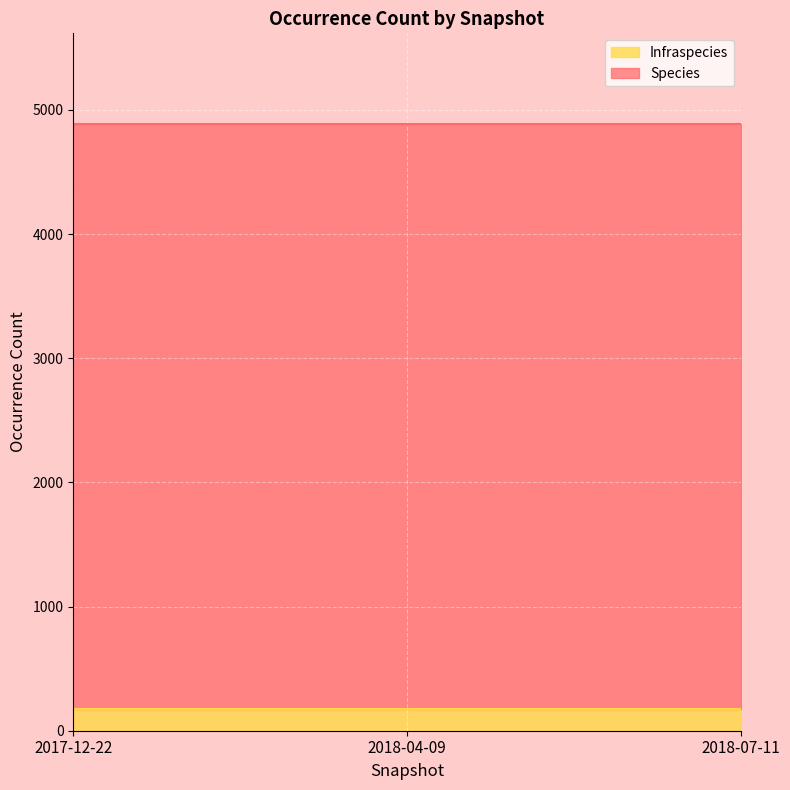

What is the maximum value for Infraspecies?

178